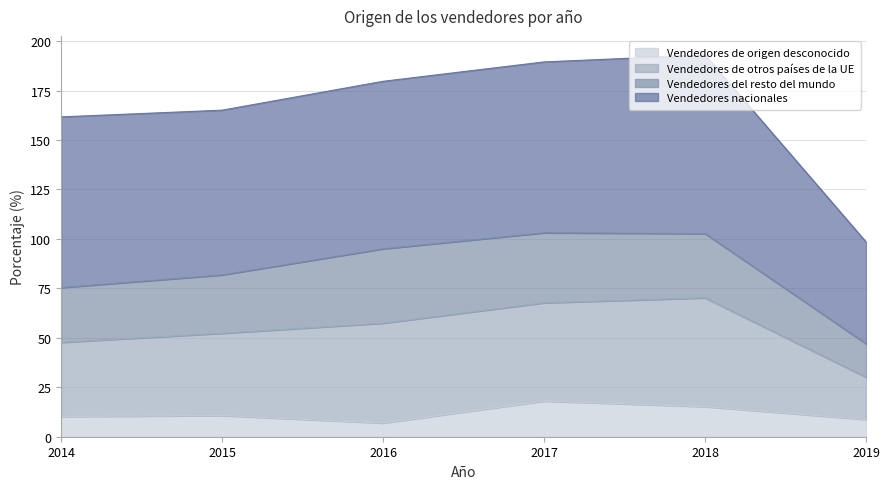

What is the total value across all series at 2016?

179.7